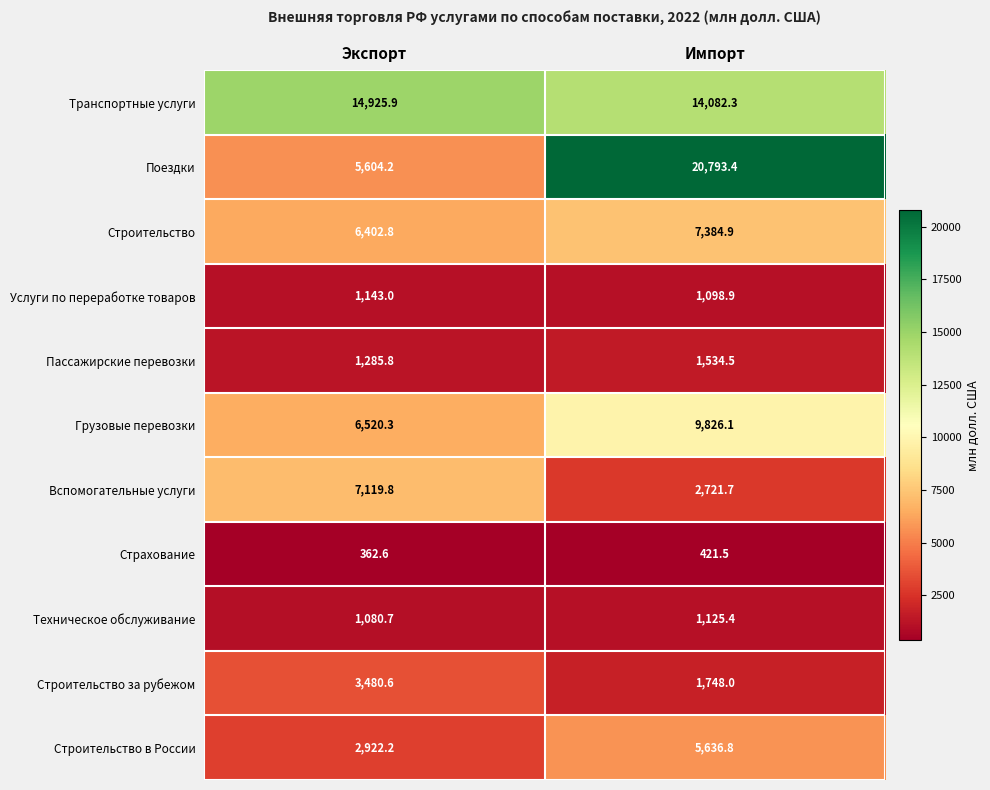

Where does the Пассажирские перевозки series first go above 1534?

Импорт